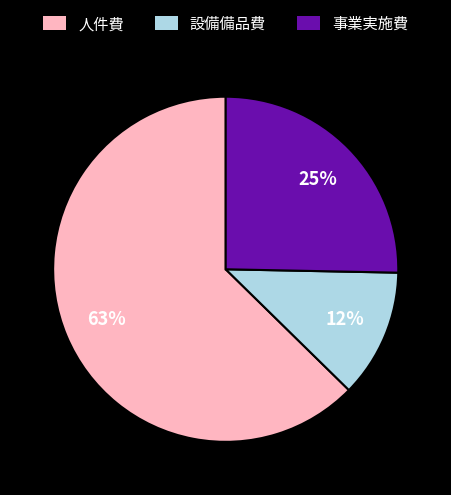

How many slices are in this pie chart?

3